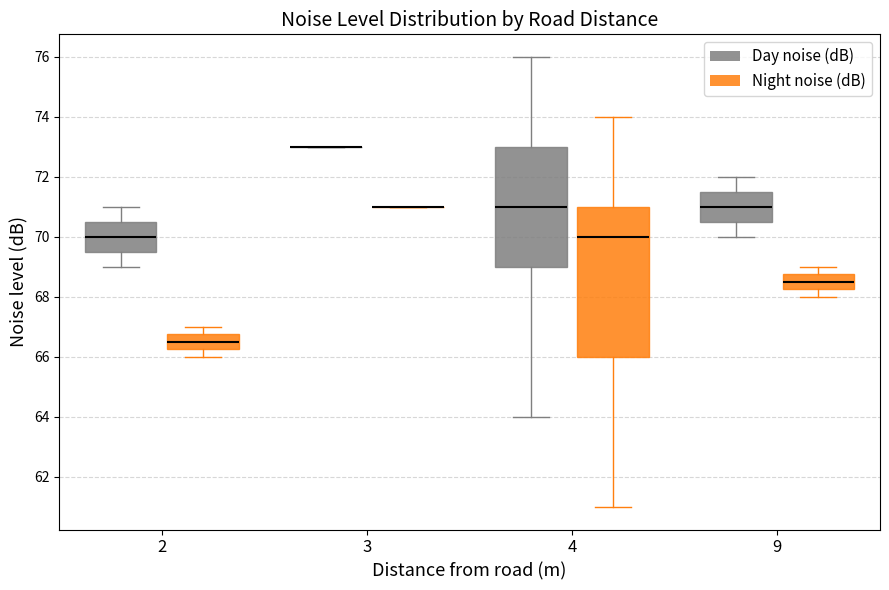

Reading left to right, transcribe this box plot: for each box, give where its median line is, the range the box spans, and where its two whiskers end, as read against the y-axis. The values are not printed on the chart, so give them approximately, as read against the axis.

2 (Day noise (dB)): median 70.0, box 69.6 to 70.6, whiskers 69.0 to 71.0
2 (Night noise (dB)): median 66.6, box 66.2 to 66.8, whiskers 66.0 to 67.0
3 (Day noise (dB)): box collapsed to a line at 73.0, whiskers 73.0 to 73.0
3 (Night noise (dB)): box collapsed to a line at 71.0, whiskers 71.0 to 71.0
4 (Day noise (dB)): median 71.0, box 69.0 to 73.0, whiskers 64.0 to 76.0
4 (Night noise (dB)): median 70.0, box 66.0 to 71.0, whiskers 61.0 to 74.0
9 (Day noise (dB)): median 71.0, box 70.6 to 71.6, whiskers 70.0 to 72.0
9 (Night noise (dB)): median 68.6, box 68.2 to 68.8, whiskers 68.0 to 69.0